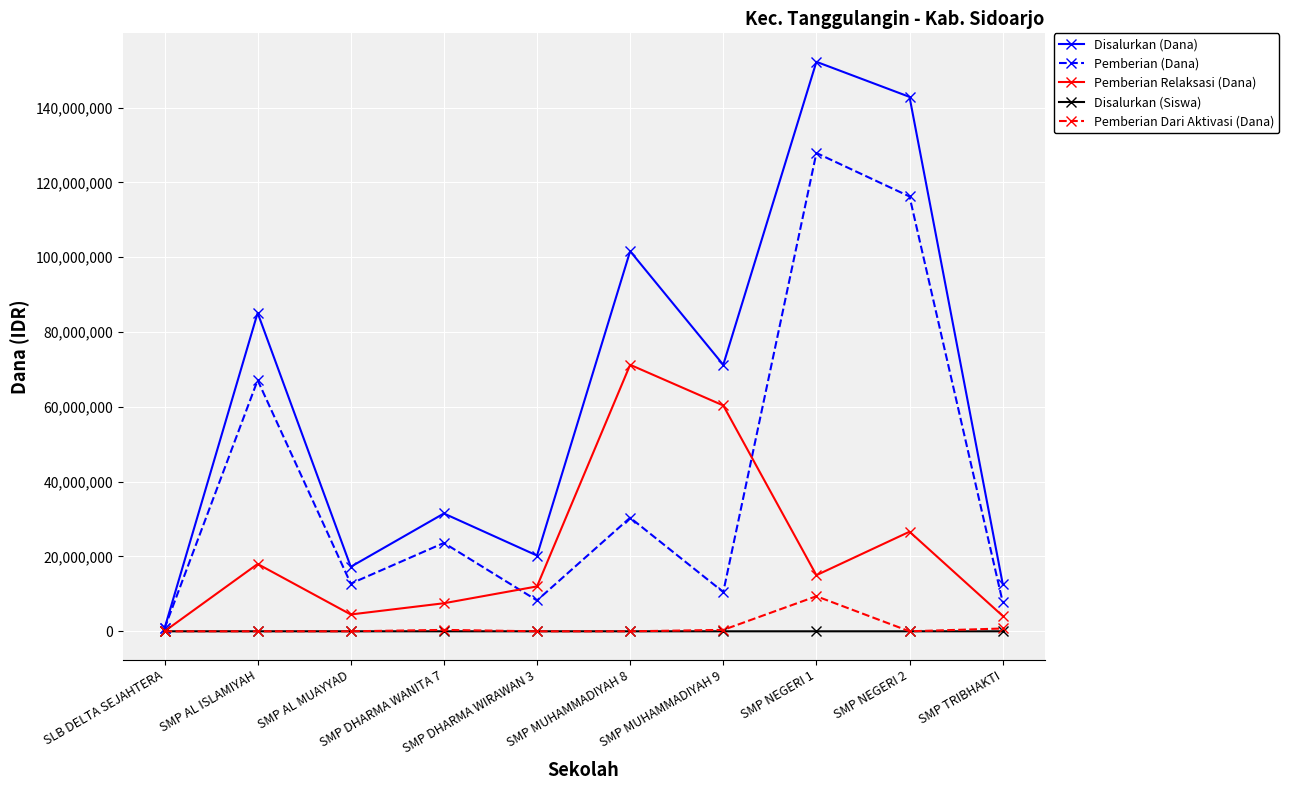

True or false: Pemberian (Dana) has more than 2 interior local peaks.

True